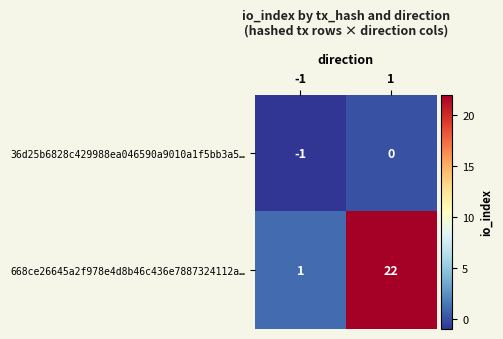

Rank the categories by 36d25b6828c429988ea046590a9010a1f5bb3a5… value from lowest to highest.

-1, 1